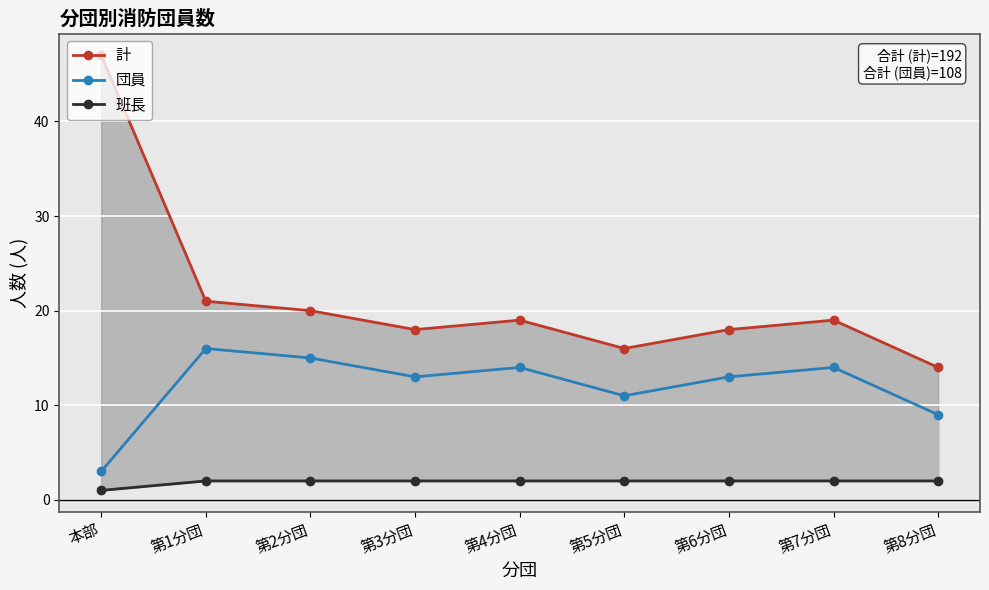

Which series has the largest total across all categories?

計